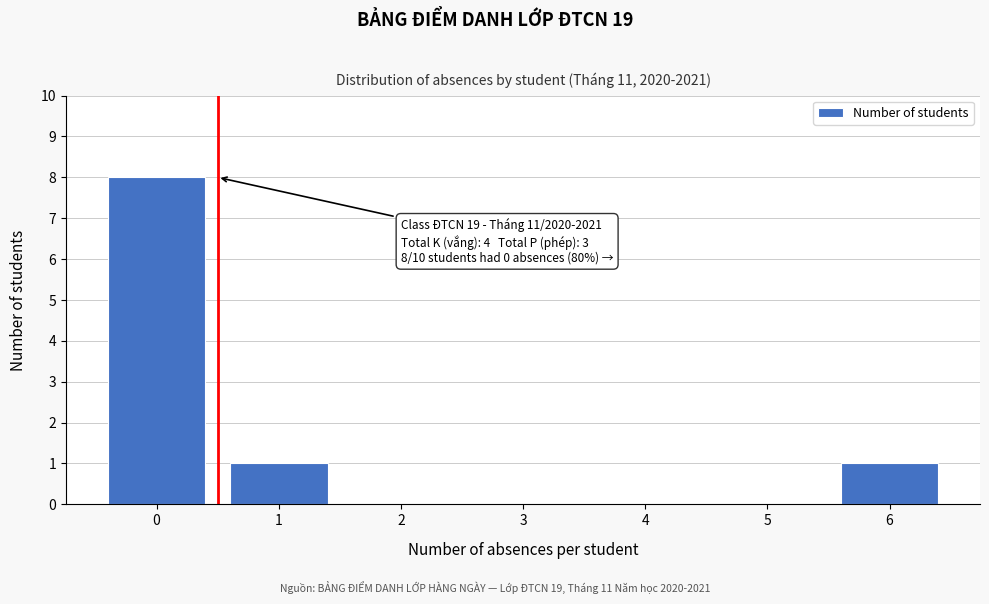

Reading right to left, list all the values displayed in this chart.

6=1	5=0	4=0	3=0	2=0	1=1	0=8